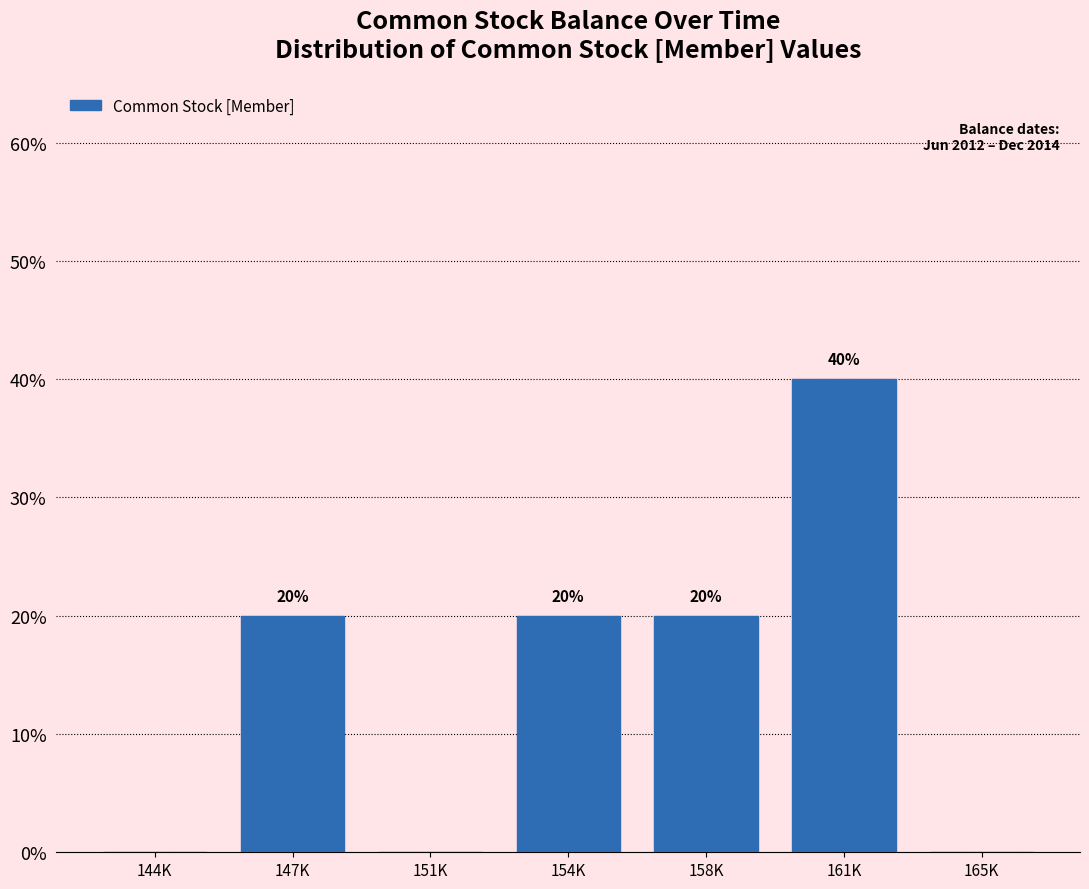

Reading left to right, transcribe all the data shown in this chart.

144K=0	147K=20	151K=0	154K=20	158K=20	161K=40	165K=0